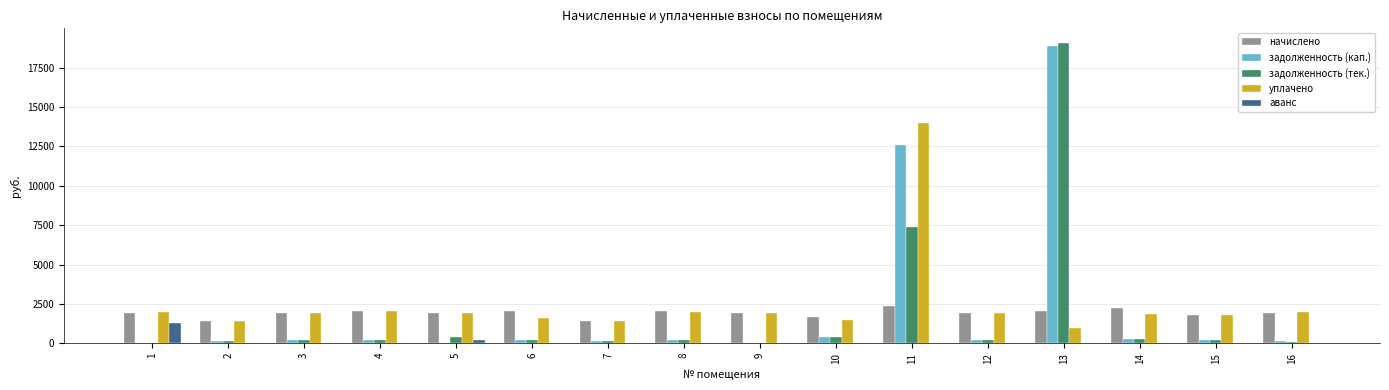

At which category is the sum across all series the highest?

13